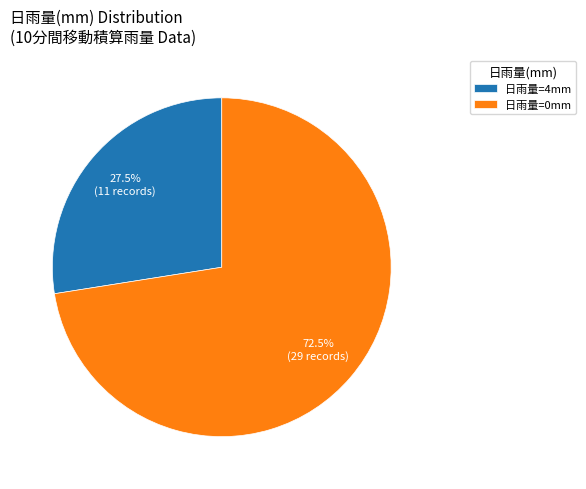

Rank the categories by value from highest to lowest.

日雨量=0mm, 日雨量=4mm